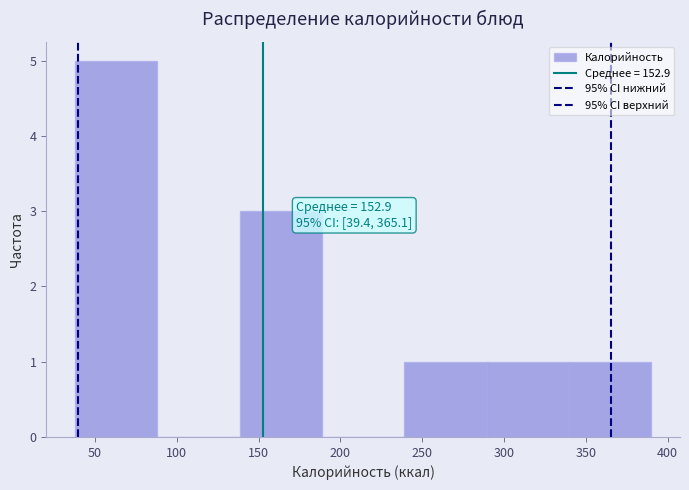

Over which range of the x-axis is the bar tallest?

40 to 90